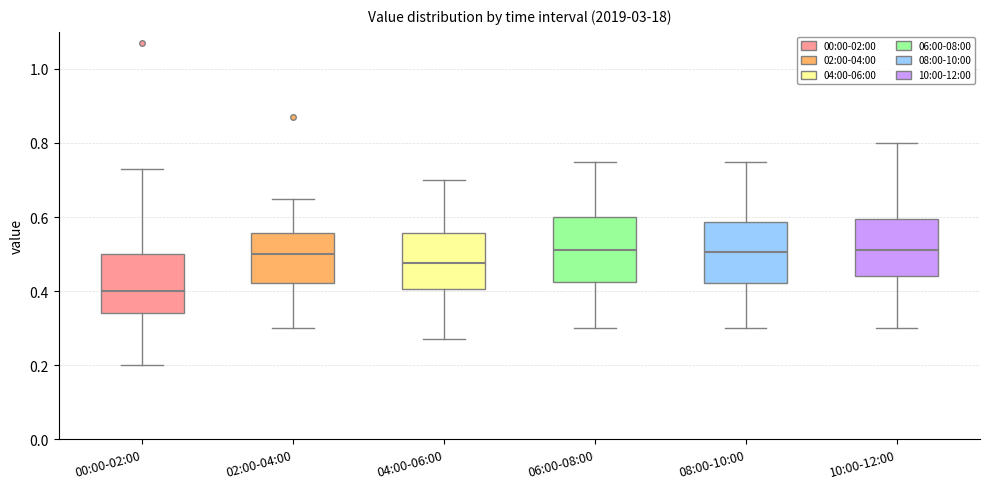

Reading left to right, read every box against the y-axis: the position of its median line, the range the box covers, and the ends of its whiskers. The values are not printed on the chart, so give them approximately, as read against the axis.

00:00-02:00: median 0.40, box 0.34 to 0.50, whiskers 0.20 to 0.74
02:00-04:00: median 0.50, box 0.42 to 0.56, whiskers 0.30 to 0.66
04:00-06:00: median 0.48, box 0.40 to 0.56, whiskers 0.28 to 0.70
06:00-08:00: median 0.52, box 0.42 to 0.60, whiskers 0.30 to 0.76
08:00-10:00: median 0.50, box 0.42 to 0.58, whiskers 0.30 to 0.76
10:00-12:00: median 0.52, box 0.44 to 0.60, whiskers 0.30 to 0.80